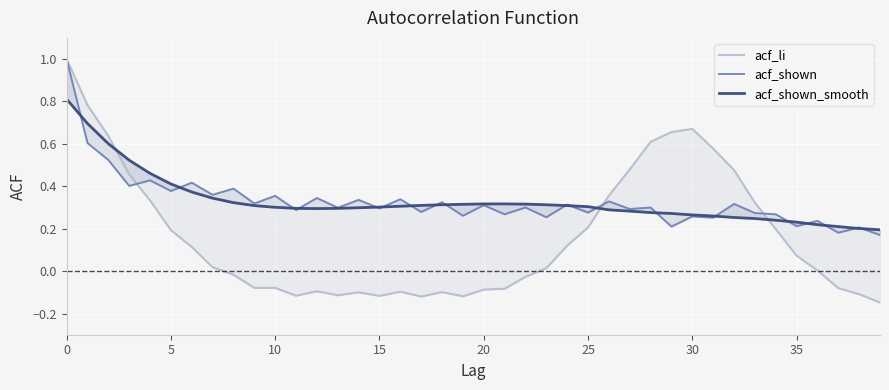

How many interior local valleys does the acf_li series have?

5